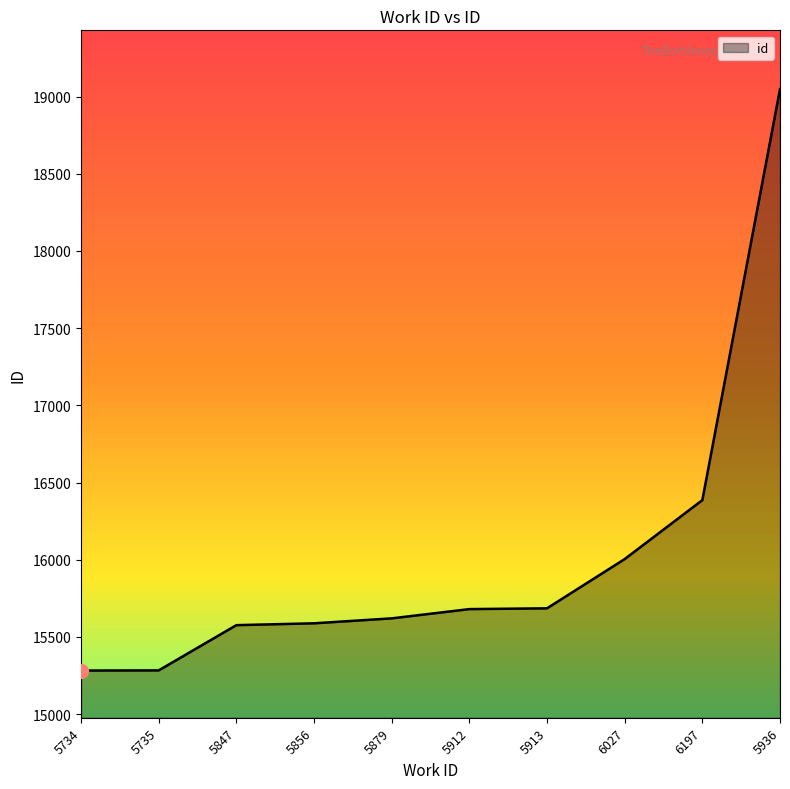

The value at 5912 is 21678. True or false?

False